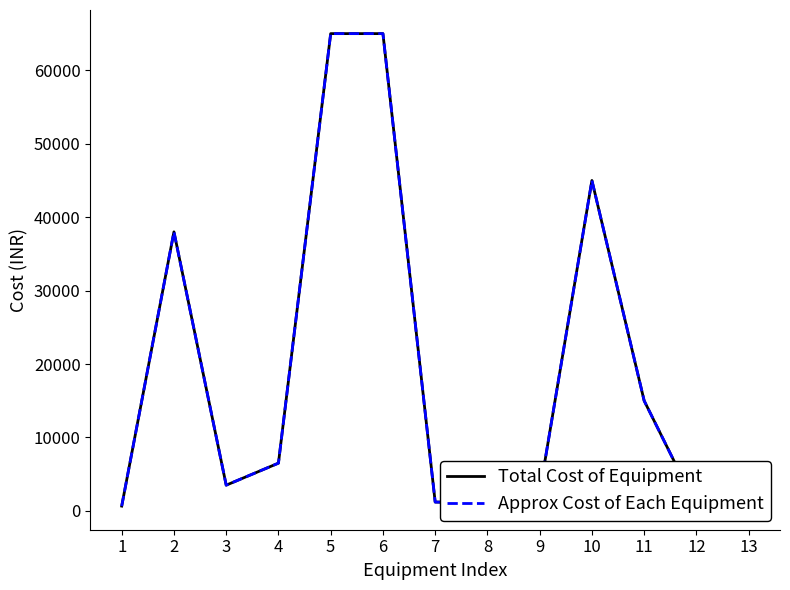

At which label does Total Cost of Equipment reach its peak?

5